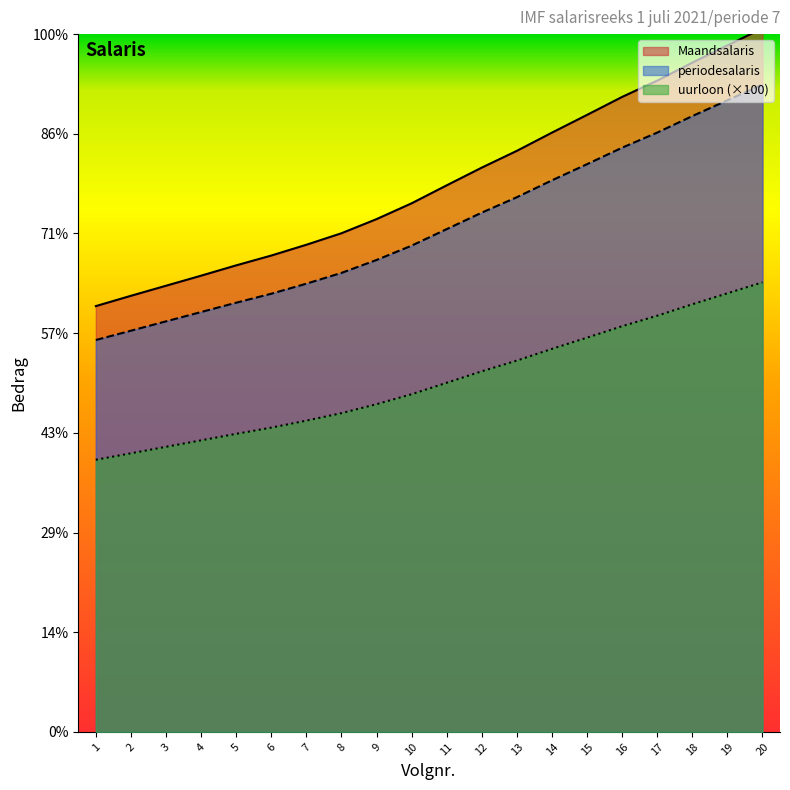

How many values in the periodesalaris series exceed 2017?

10